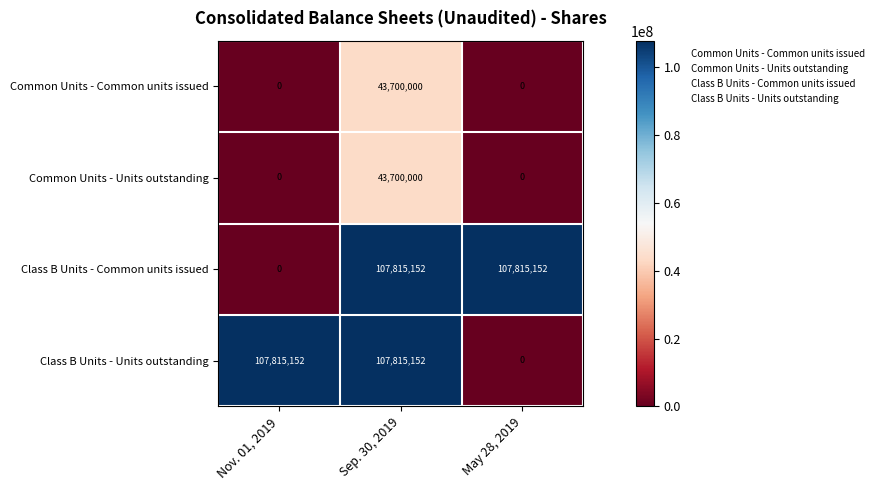

What is the sum of the Class B Units - Common units issued values at May 28, 2019 and Sep. 30, 2019?

215630304